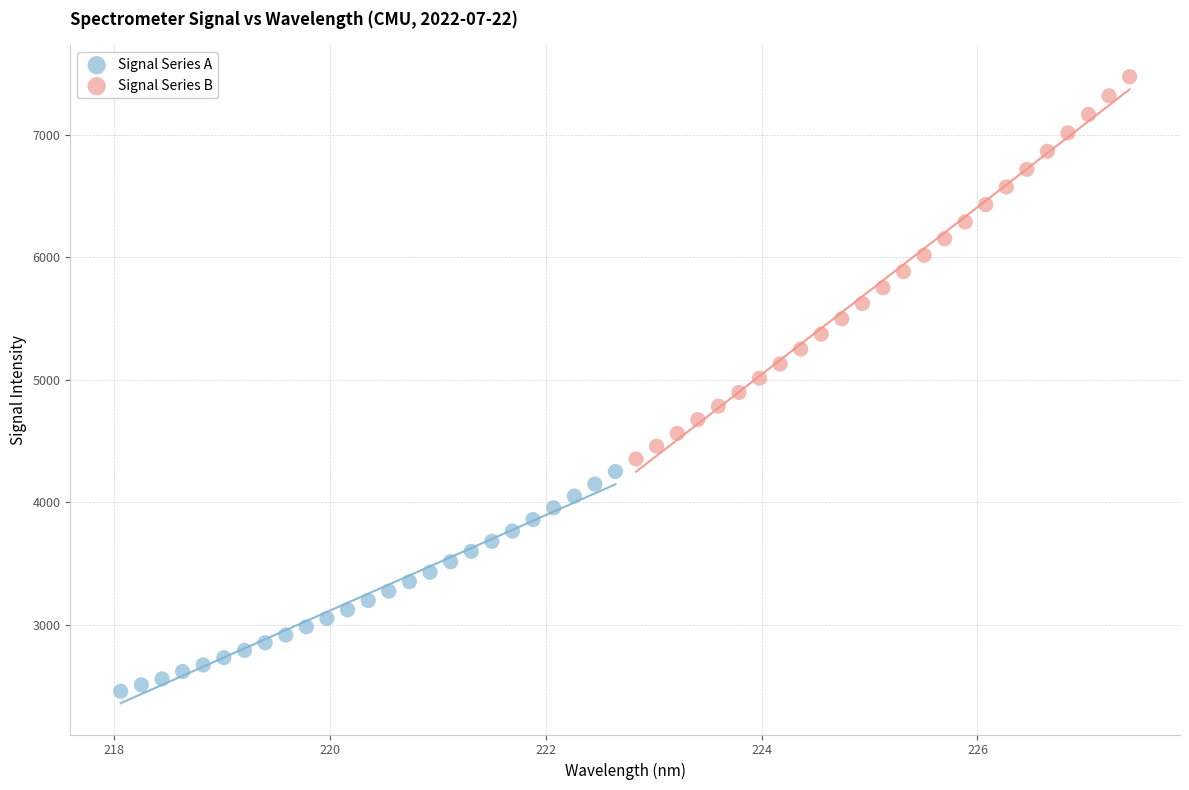

Which series contains the highest Y value?

Signal Series B